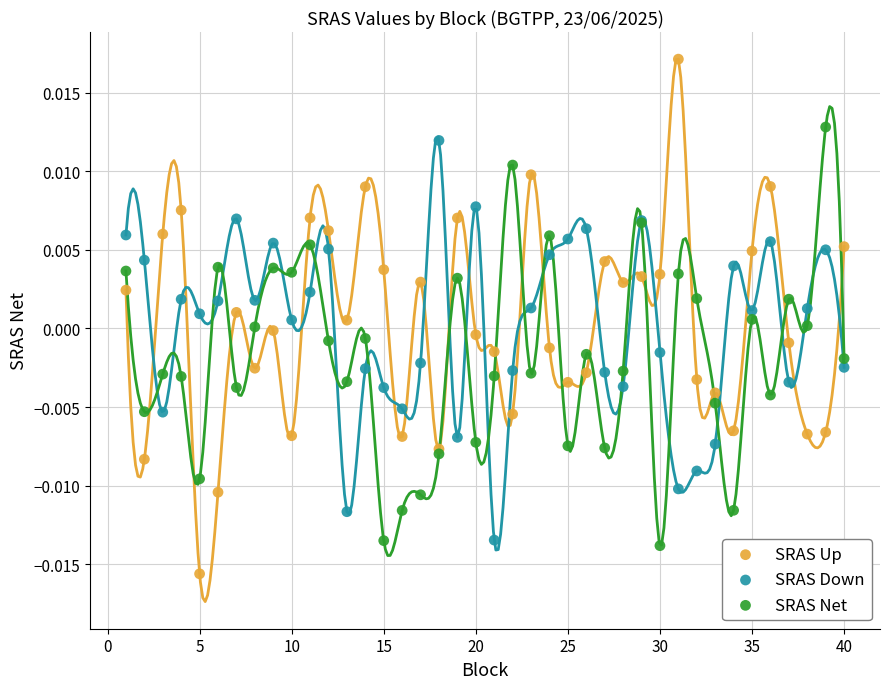

Which series has the widest spread of Y values?

SRAS Up